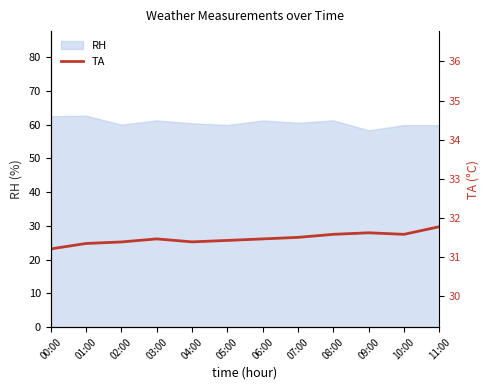

Reading left to right, transcribe all the data shown in this chart.

31.2	31.3	31.4	31.5	31.4	31.4	31.5	31.5	31.6	31.6	31.6	31.8